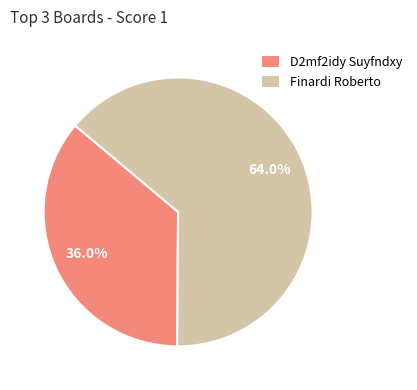

Rank the categories by value from highest to lowest.

Finardi Roberto, D2mf2idy Suyfndxy